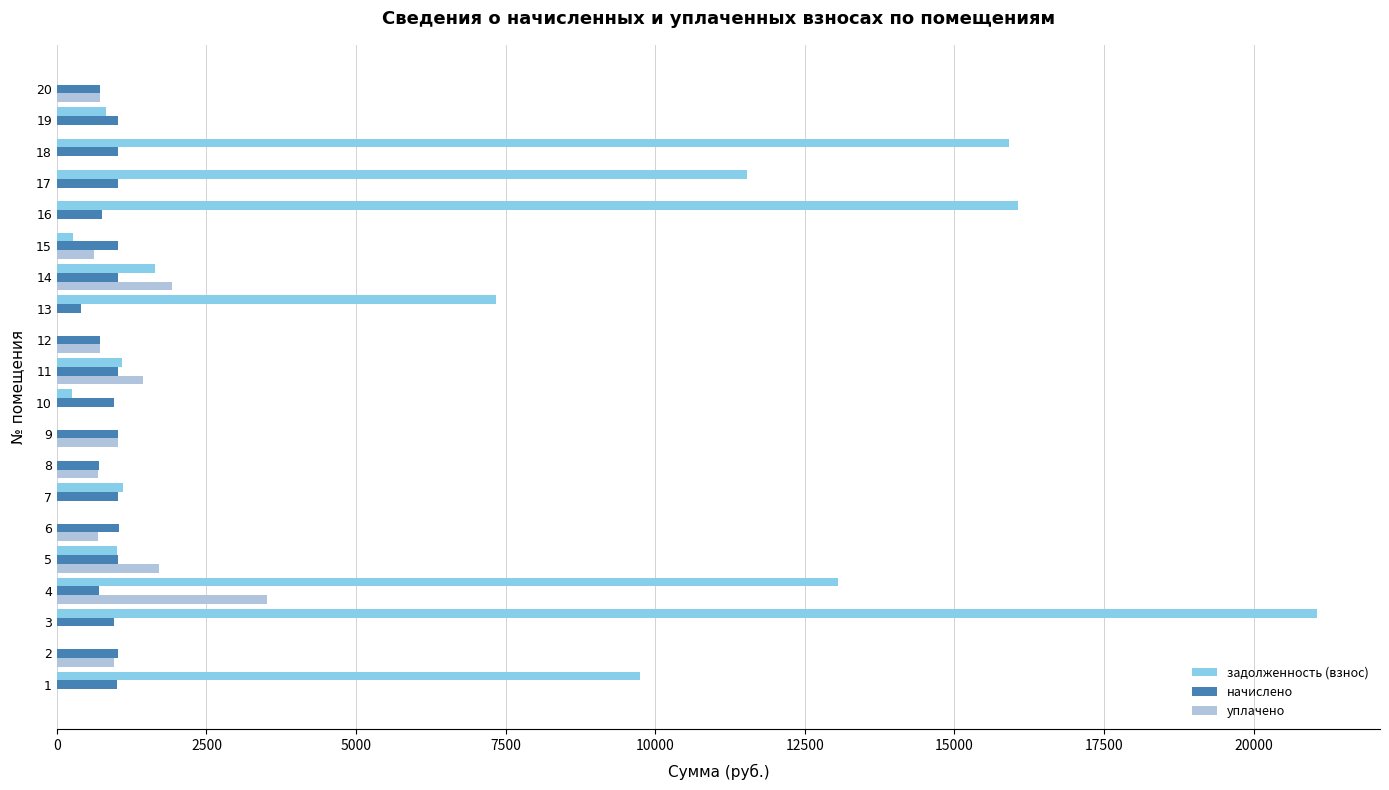

Which series has the largest total across all categories?

задолженность (взнос)